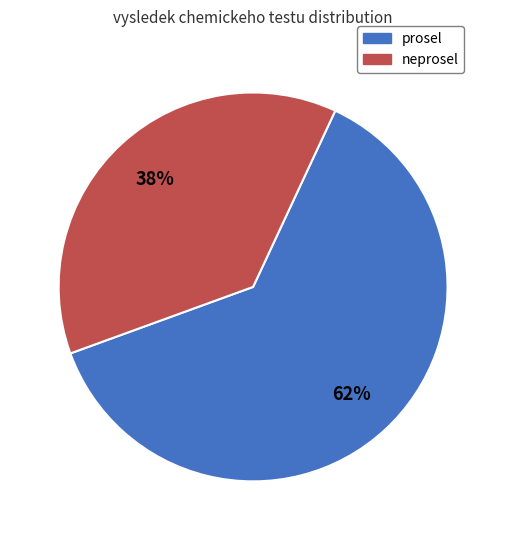

Is there a majority slice in this chart?

Yes